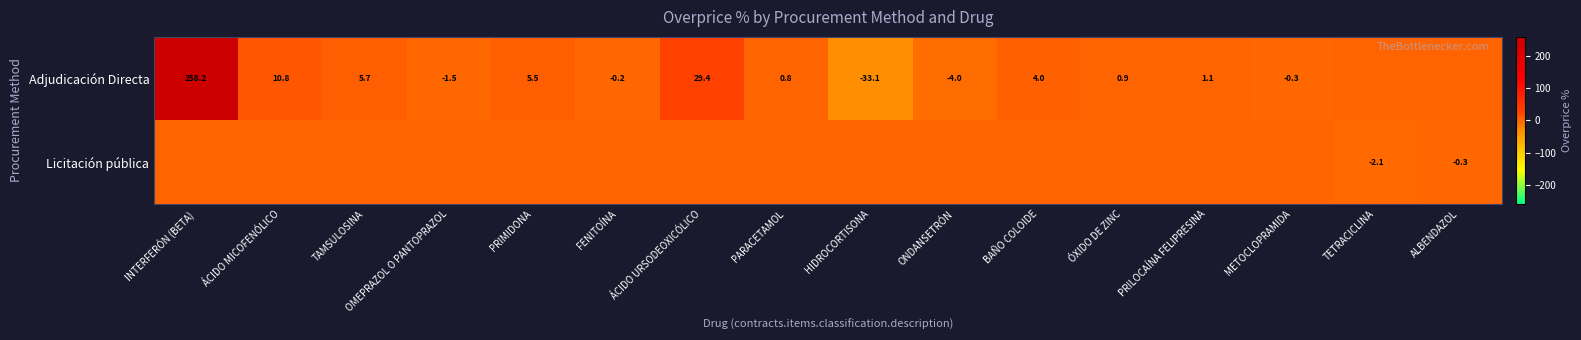

What is the sum of the Adjudicación Directa values at INTERFERÓN (BETA) and FENITOÍNA?

258.0